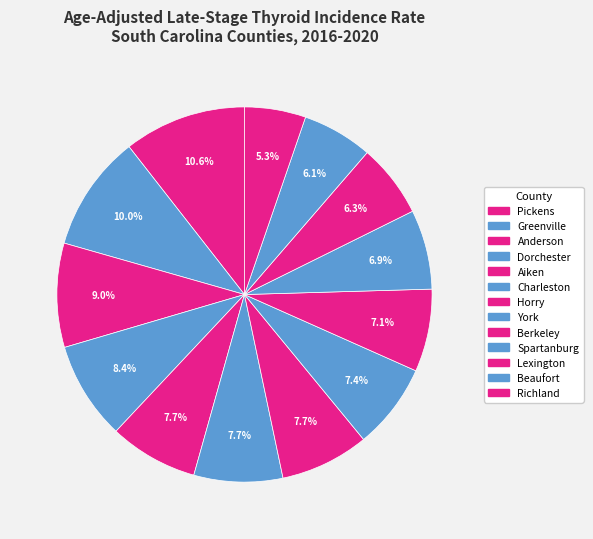

Is the sum of Horry and Spartanburg greater than half?

No